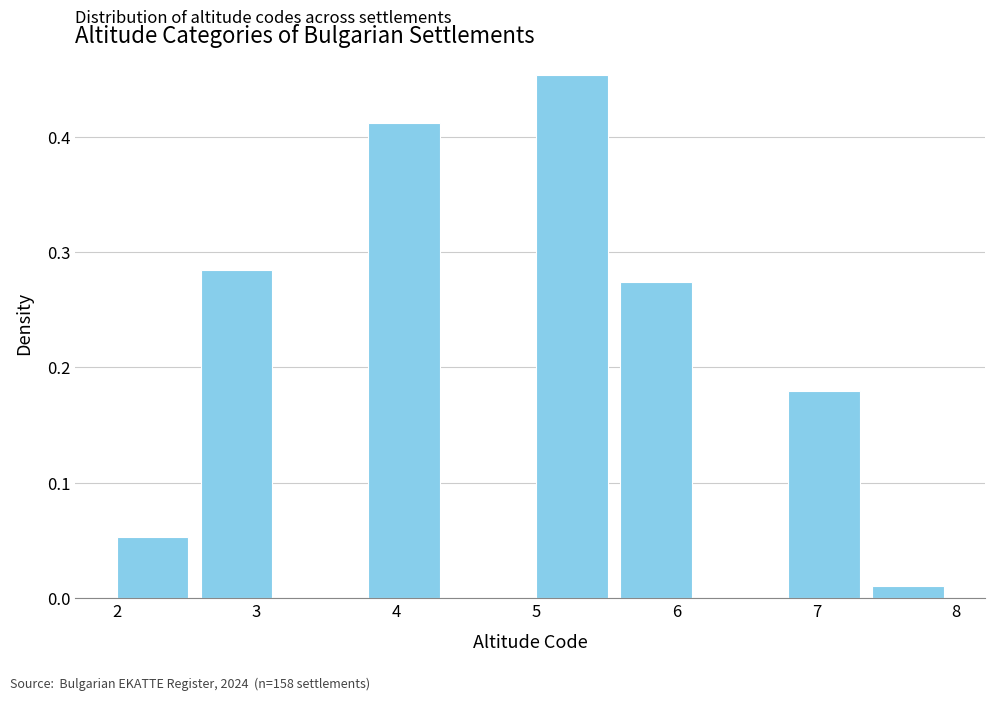

Reading left to right, transcribe this chart: for each bar, give the range it covers on the x-axis and its height. The values are not printed on the chart, so give them approximately, as read against the axis.

2.0 to 2.6: 0.05
2.6 to 3.2: 0.28
3.2 to 3.8: 0
3.8 to 4.4: 0.41
4.4 to 5.0: 0
5.0 to 5.6: 0.45
5.6 to 6.2: 0.27
6.2 to 6.8: 0
6.8 to 7.4: 0.18
7.4 to 8.0: 0.01